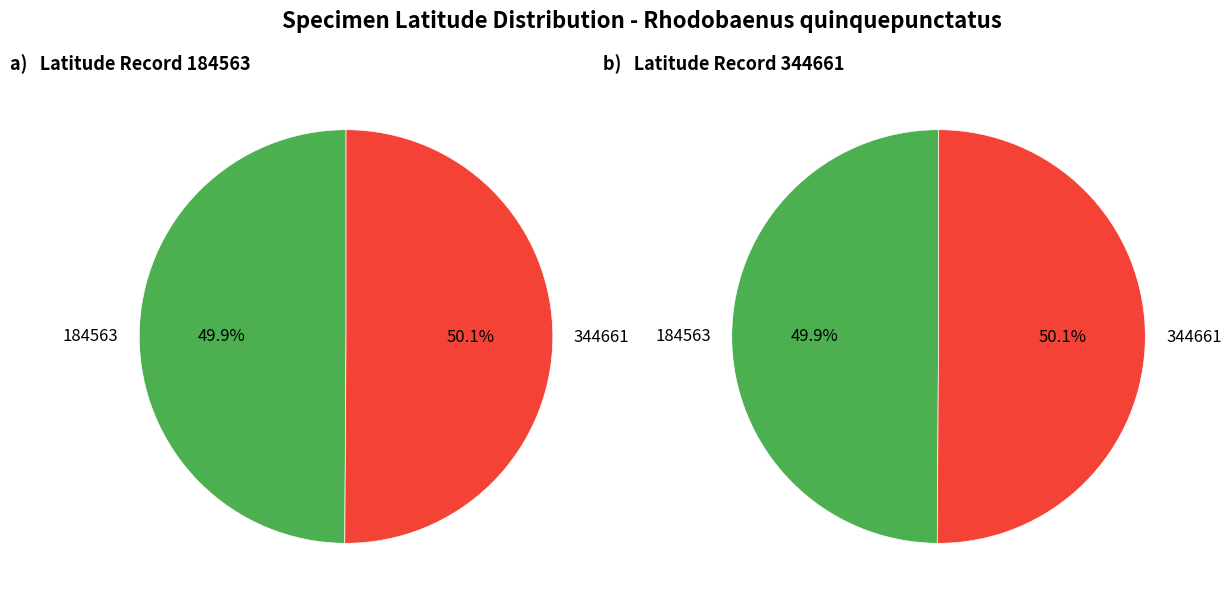

How many segments does this pie chart have?

2